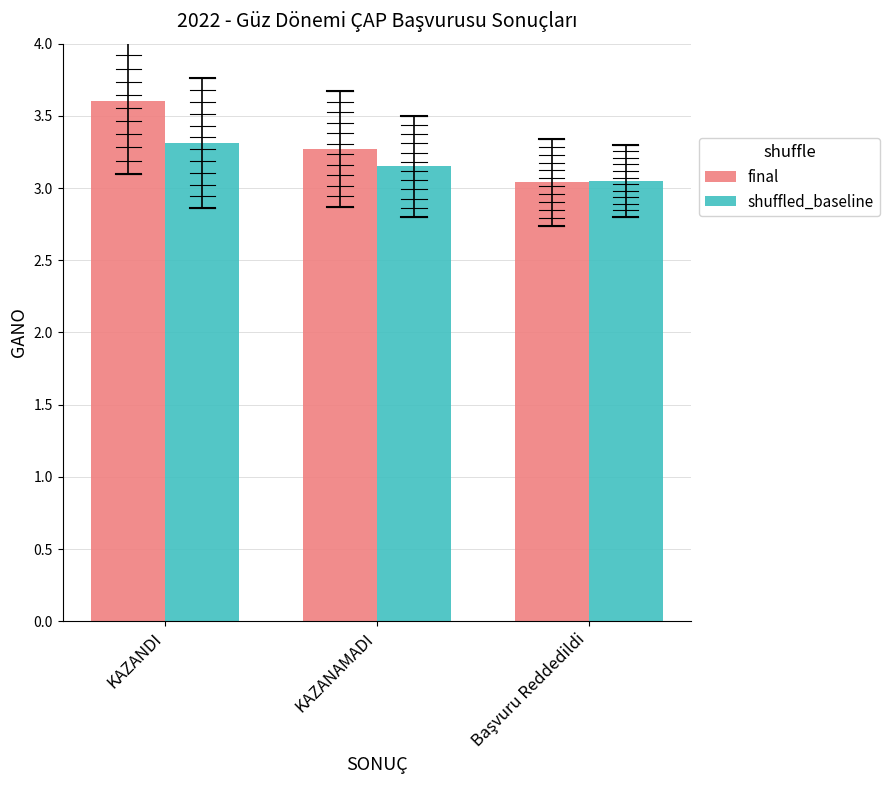

Is it true that final equals 1.5 at KAZANAMADI?

False